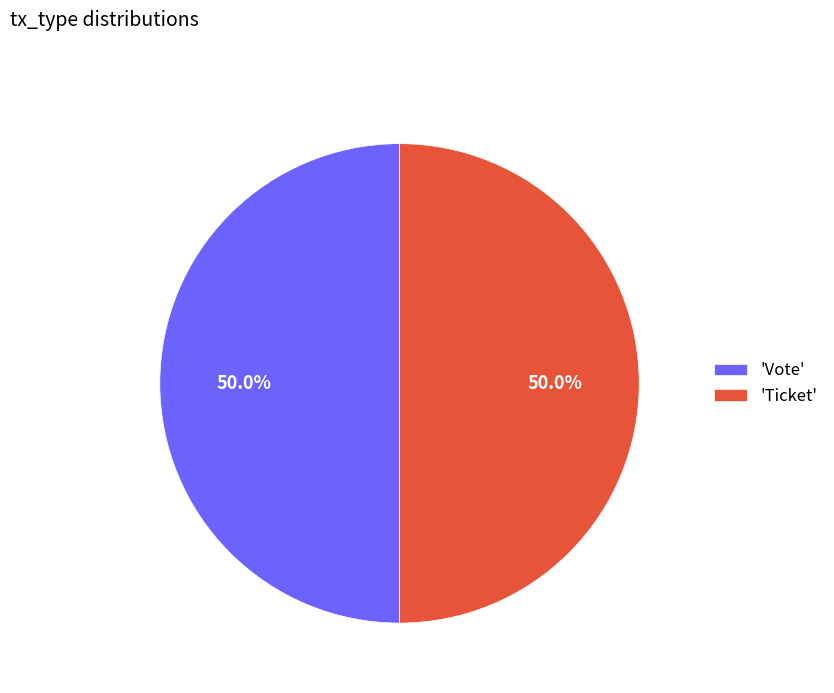

Combined, what portion of the pie is 'Ticket' and 'Vote'?

100.0%